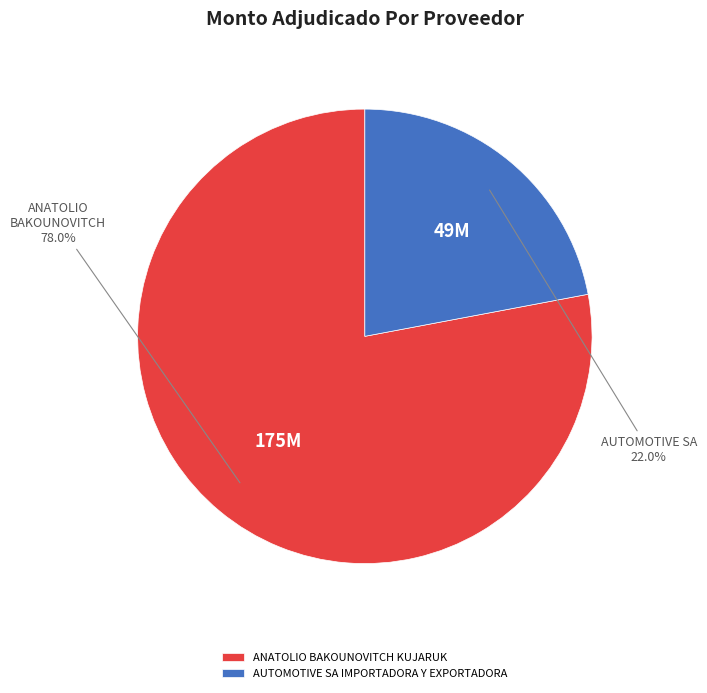

Between AUTOMOTIVE SA IMPORTADORA Y EXPORTADORA and ANATOLIO BAKOUNOVITCH KUJARUK, which is larger?

ANATOLIO BAKOUNOVITCH KUJARUK